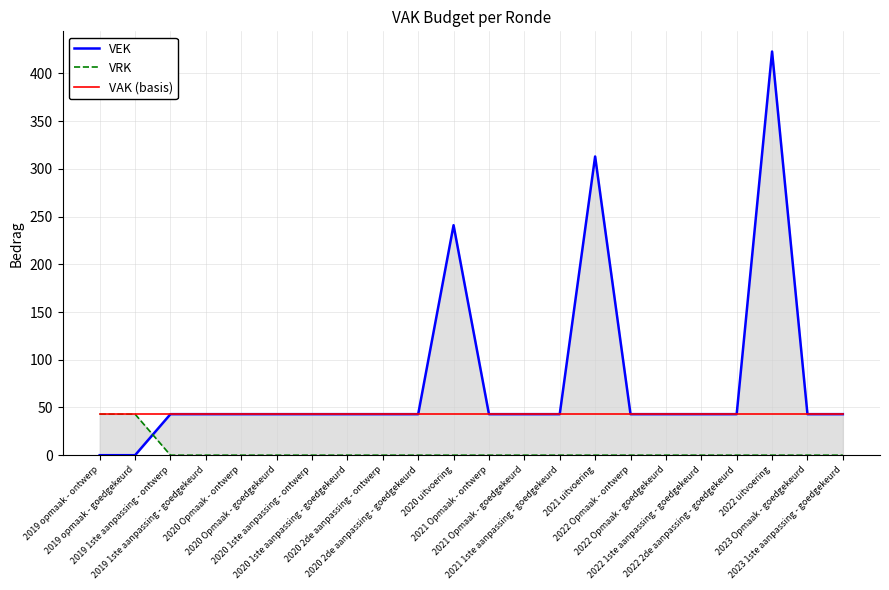

How many series are shown in this chart?

3